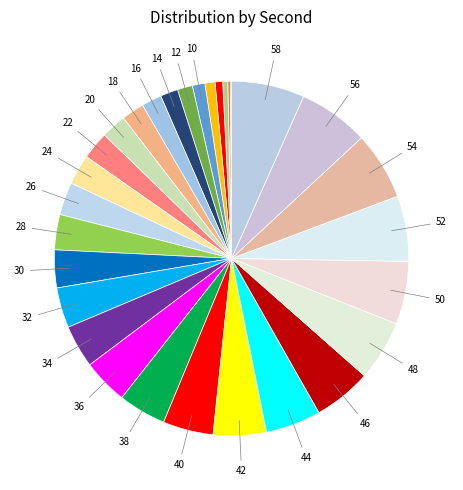

To the nearest percent, what is the difference between the largest and smallest slice percentages?

7%